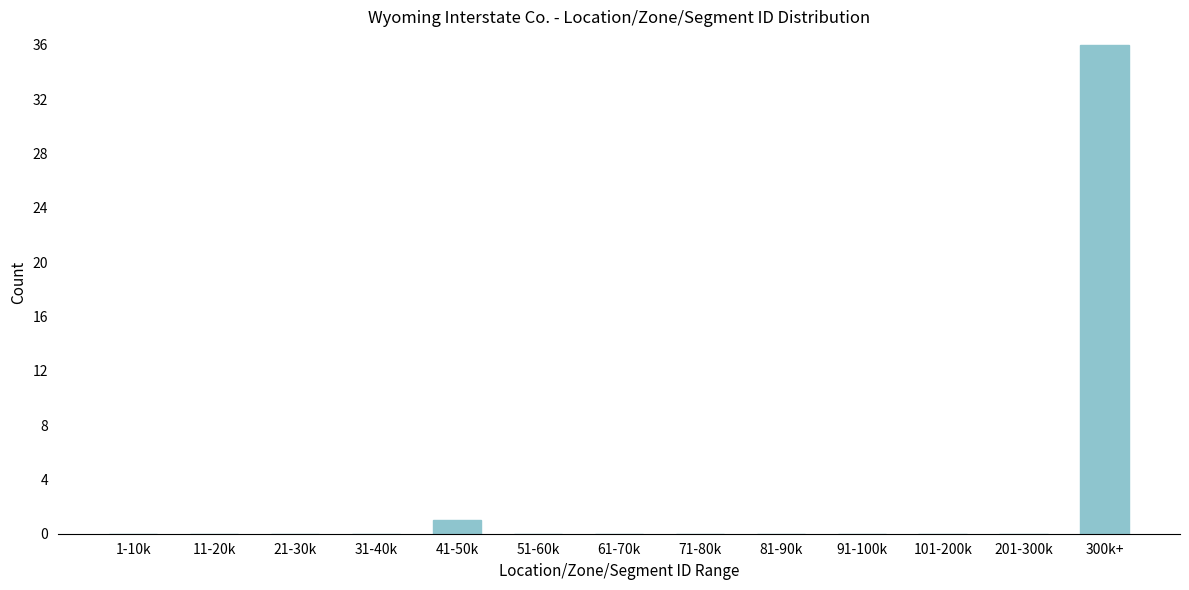

Reading right to left, transcribe all the data shown in this chart.

300k+=36	201-300k=0	101-200k=0	91-100k=0	81-90k=0	71-80k=0	61-70k=0	51-60k=0	41-50k=1	31-40k=0	21-30k=0	11-20k=0	1-10k=0